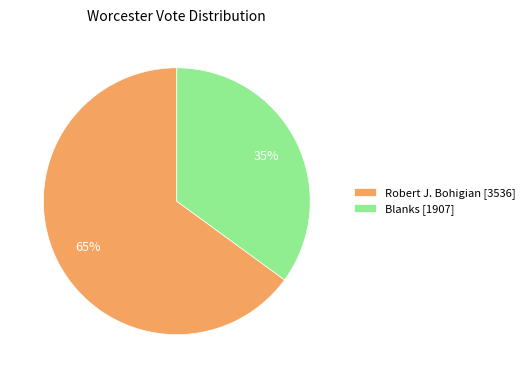

To the nearest percent, what is the difference between the largest and smallest slice percentages?

30%